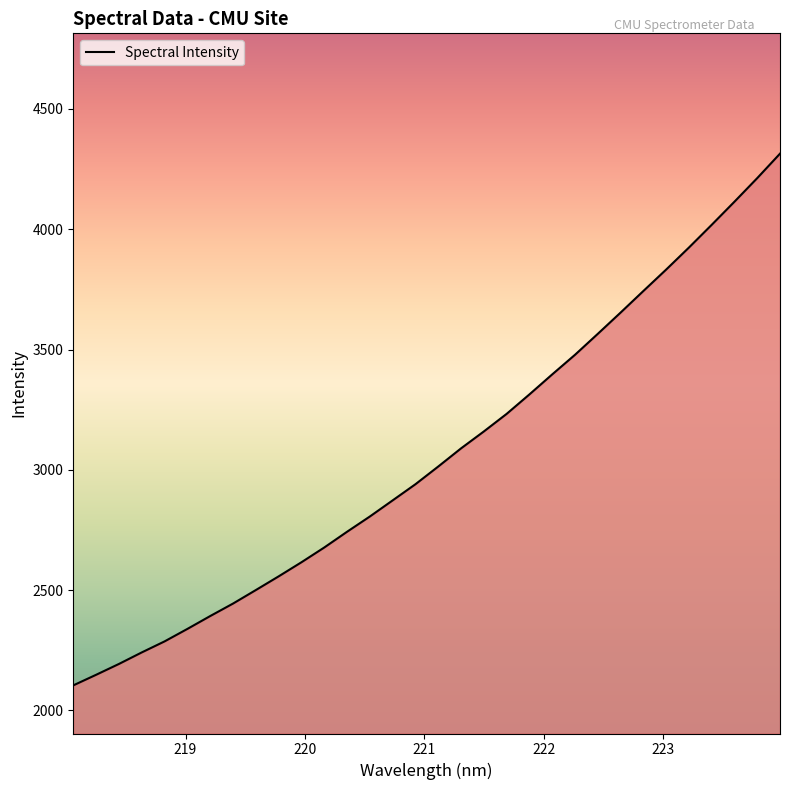

What is the maximum value shown in the chart?

4313.9